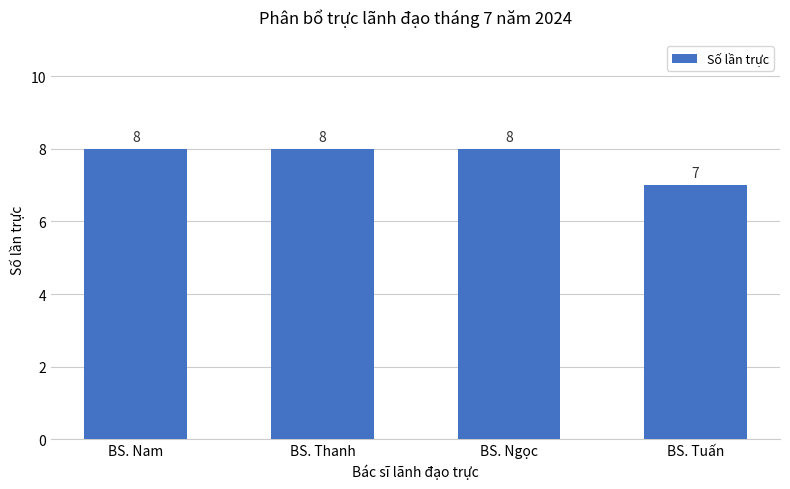

What is the label of the 4th bar from the right?

BS. Nam